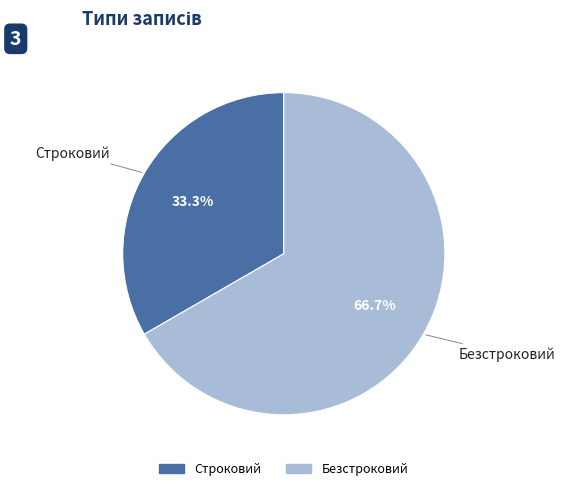

Do Строковий and Безстроковий together represent more than half of the pie?

Yes